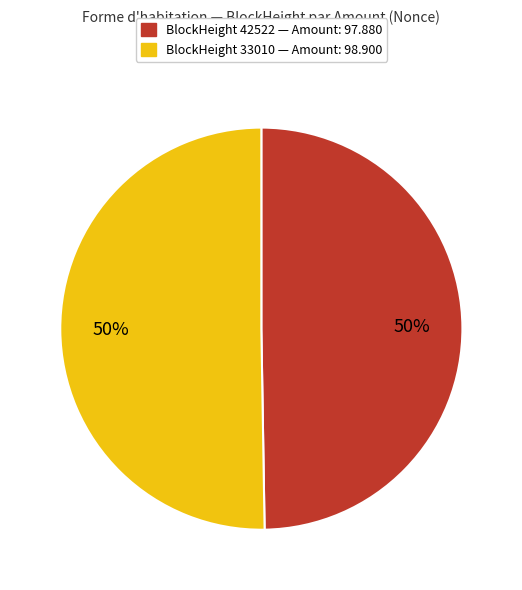

To the nearest percent, what is the average slice percentage?

50%